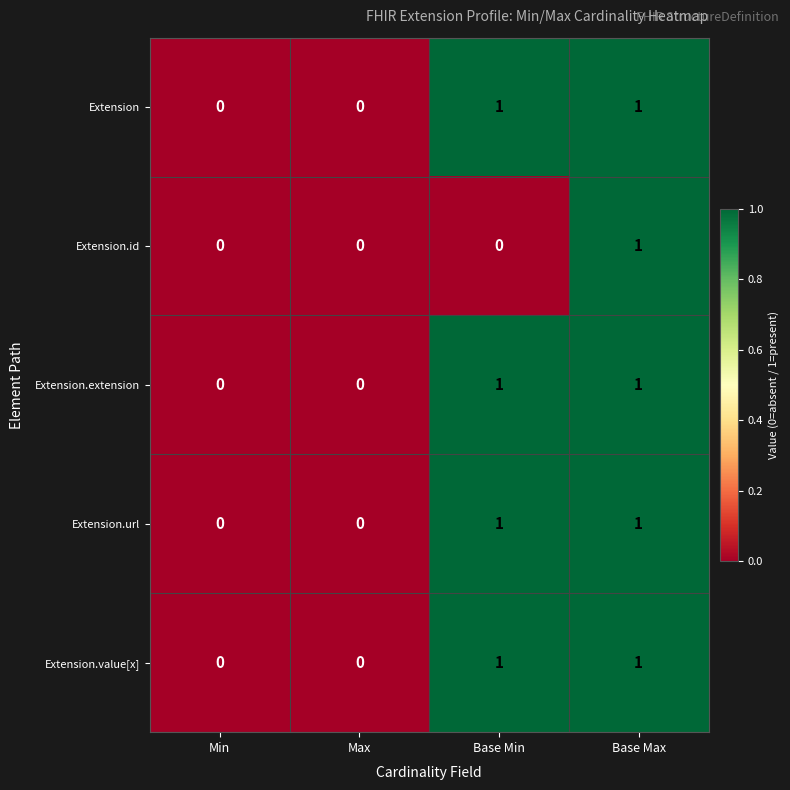

True or false: Extension.extension has a value of 1 at Base Min.

True